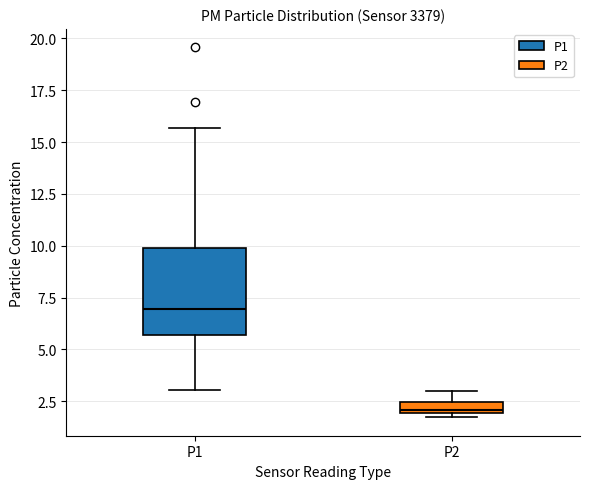

Where does the upper whisker of the box for P2 end on the y-axis? The values are not printed on the chart, so give them approximately, as read against the axis.

3.0